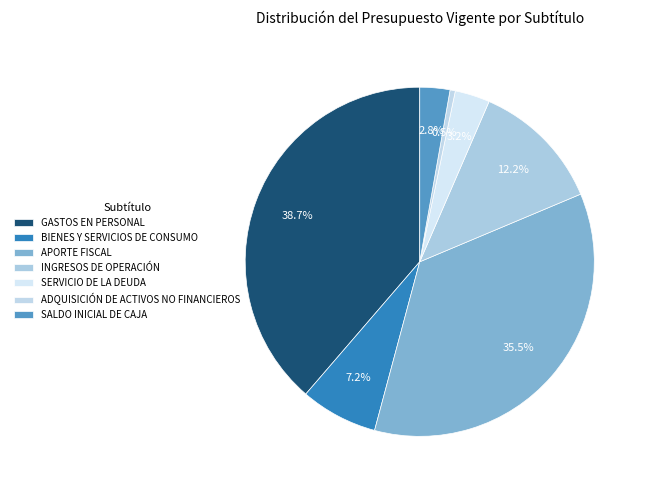

Rank the categories by value from lowest to highest.

ADQUISICIÓN DE ACTIVOS NO FINANCIEROS, SALDO INICIAL DE CAJA, SERVICIO DE LA DEUDA, BIENES Y SERVICIOS DE CONSUMO, INGRESOS DE OPERACIÓN, APORTE FISCAL, GASTOS EN PERSONAL